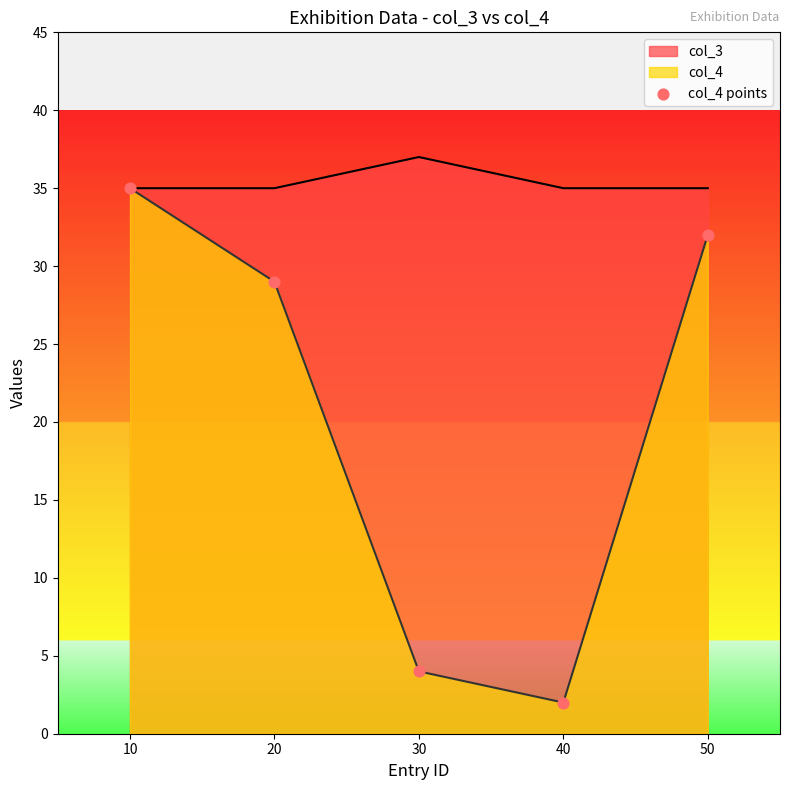

Which series has the widest spread of values?

col_4